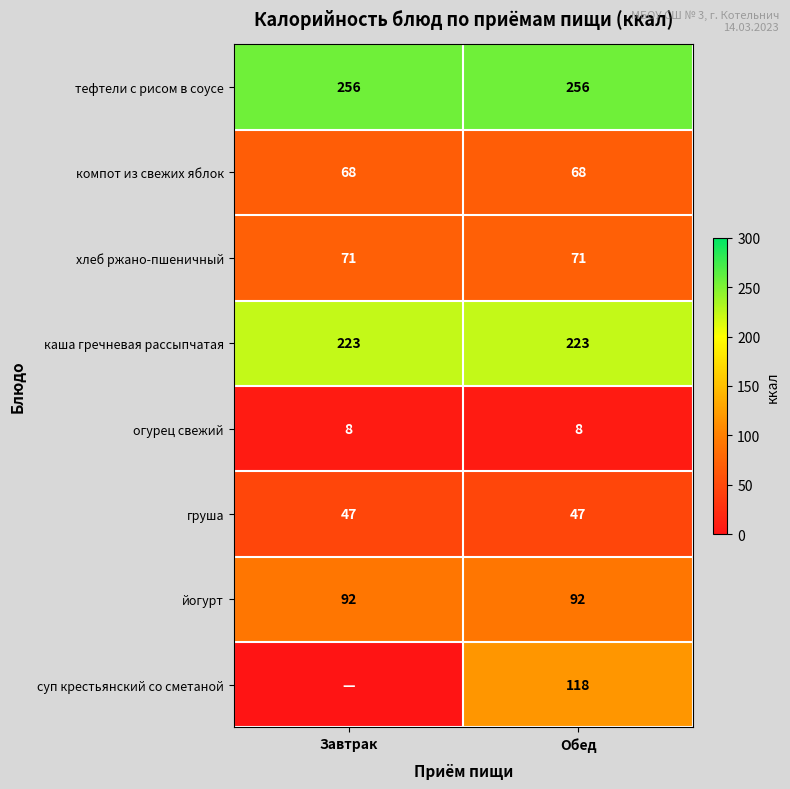

What is the approximate value of тефтели с рисом в соусе at Завтрак?

256